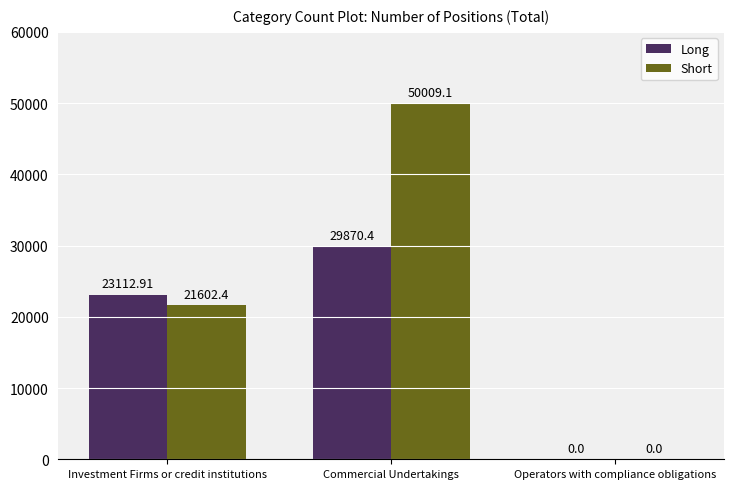

The value of Short at Operators with compliance obligations is 0.0. True or false?

True